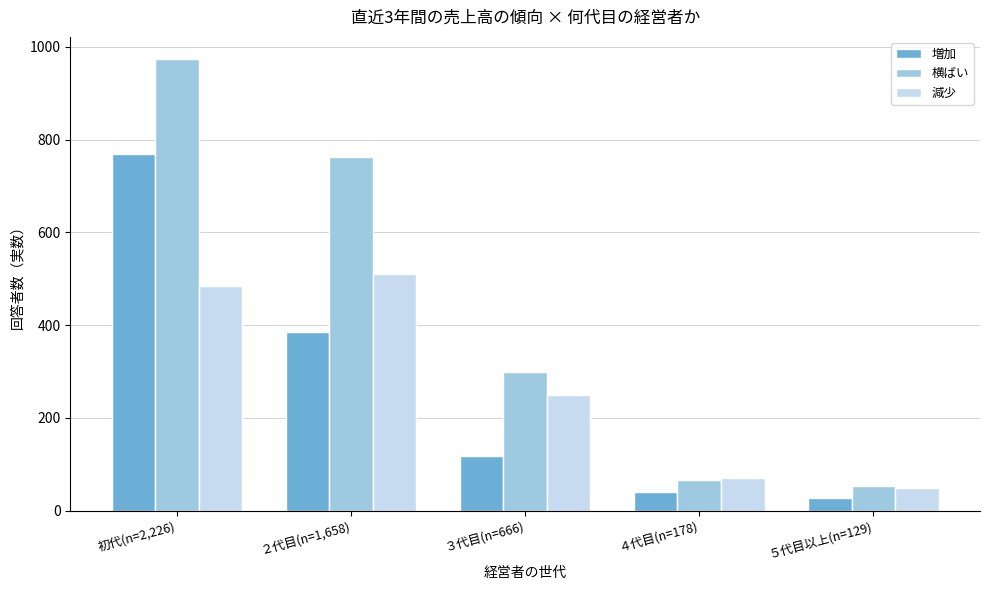

Reading left to right, transcribe all the data shown in this chart.

増加: 初代(n=2,226)=768	２代目(n=1,658)=385	３代目(n=666)=117	４代目(n=178)=41	５代目以上(n=129)=28
横ばい: 初代(n=2,226)=973	２代目(n=1,658)=763	３代目(n=666)=299	４代目(n=178)=67	５代目以上(n=129)=52
減少: 初代(n=2,226)=485	２代目(n=1,658)=511	３代目(n=666)=250	４代目(n=178)=70	５代目以上(n=129)=49